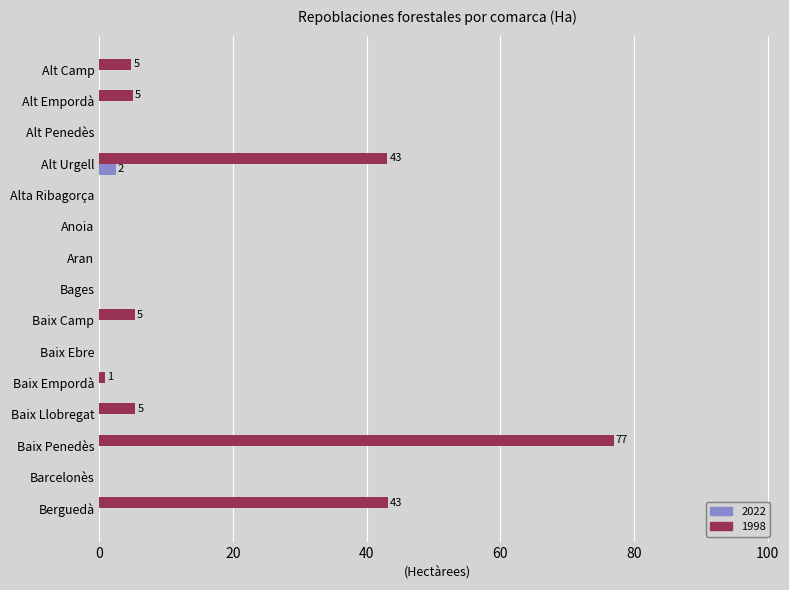

What value does the 1998 series have at Alt Empordà?

5.0